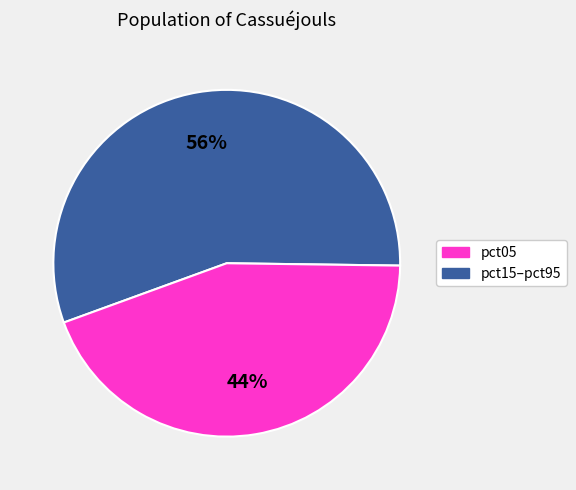

Is there any slice that represents more than half of the pie?

Yes